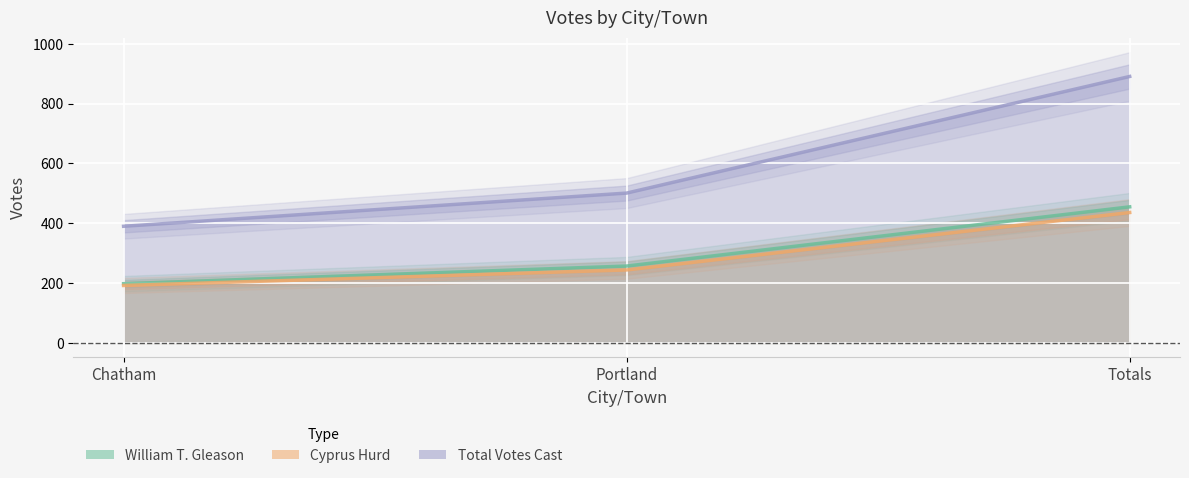

Which label corresponds to the smallest value in the chart?

Chatham